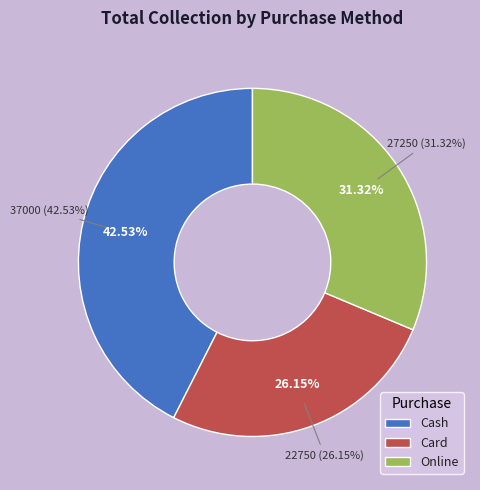

Is there a majority slice in this chart?

No